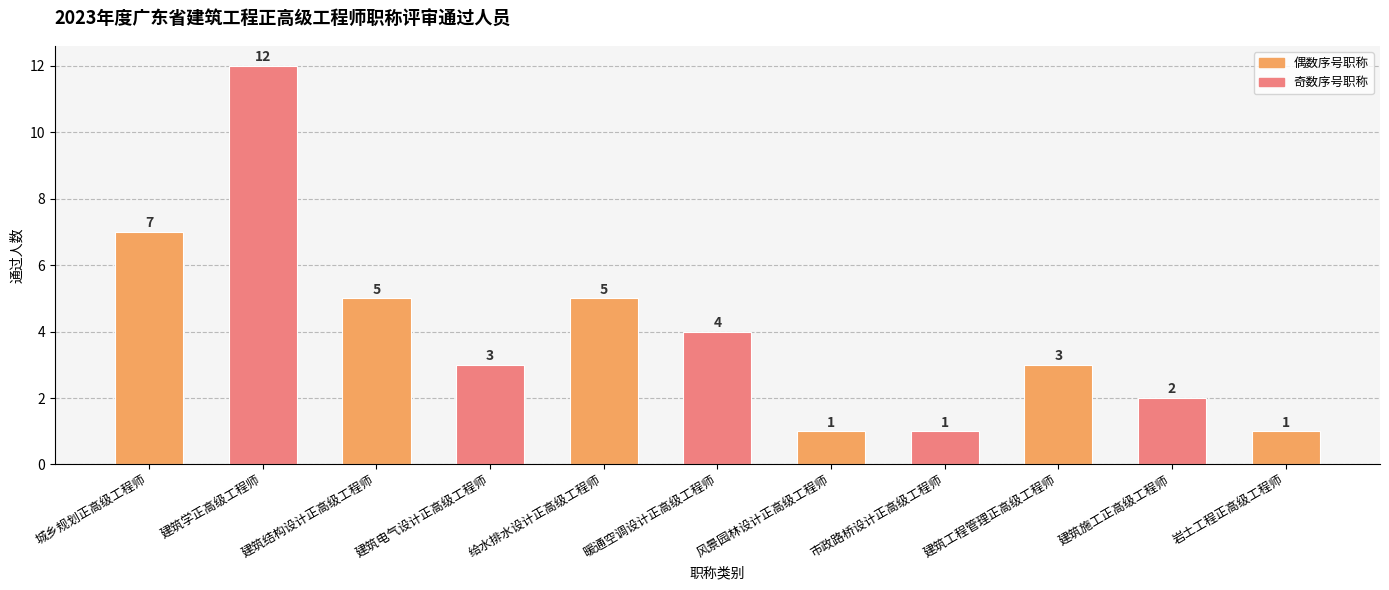

Reading left to right, what are all the values shown in this chart?

7	12	5	3	5	4	1	1	3	2	1